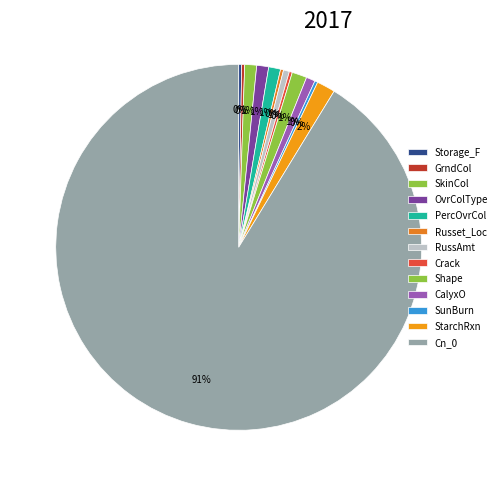

How much of the chart is everything except SunBurn?

99.9%